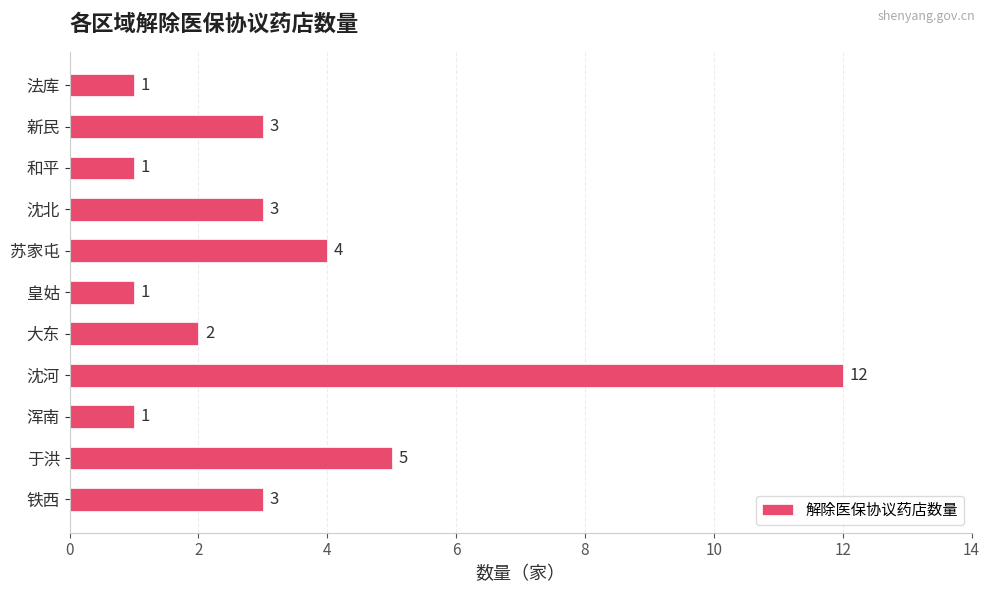

What is the smallest value displayed?

1